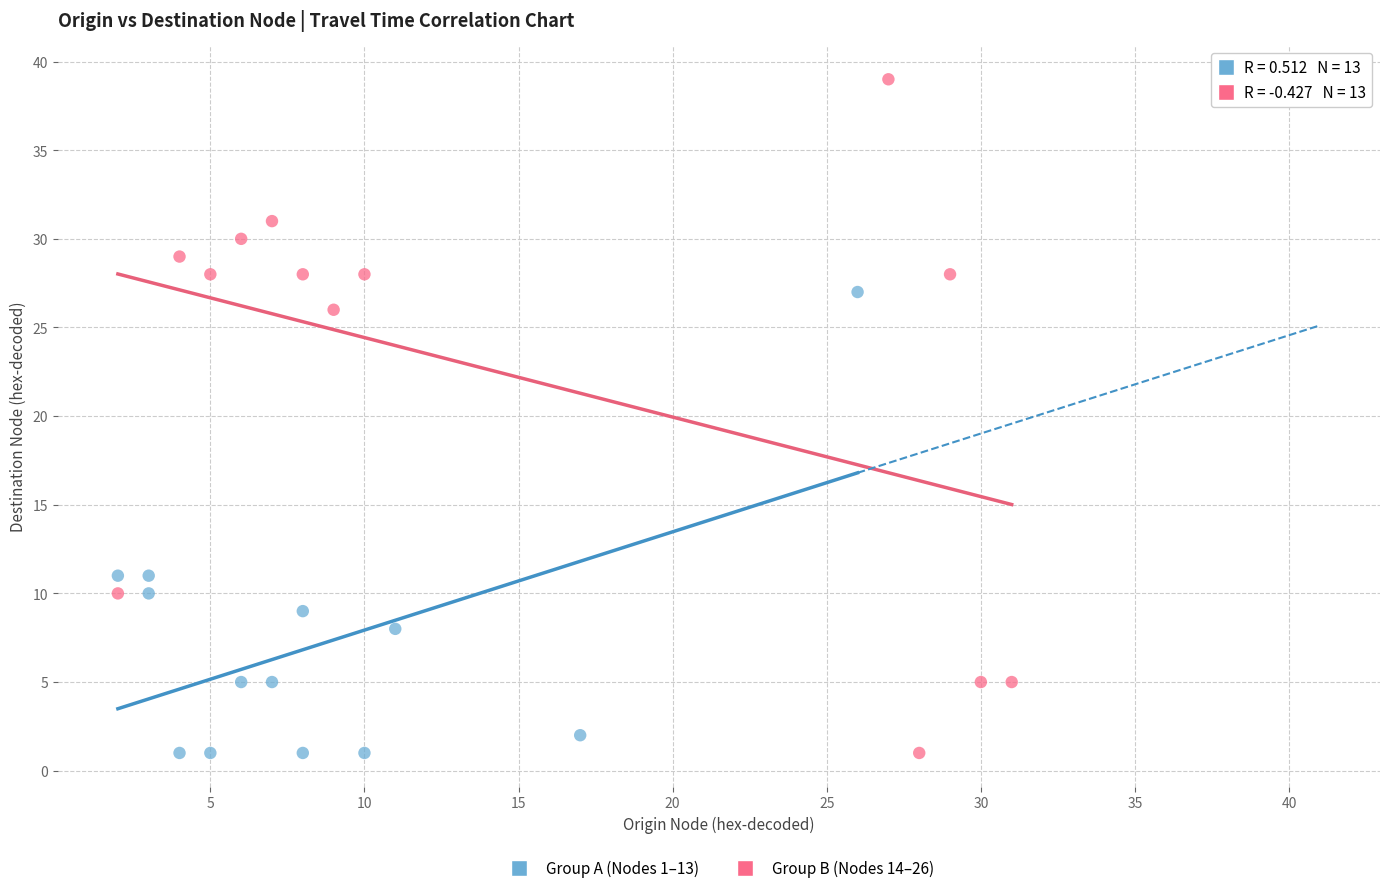

Which series contains the highest Y value?

Group B (Nodes 14–26)